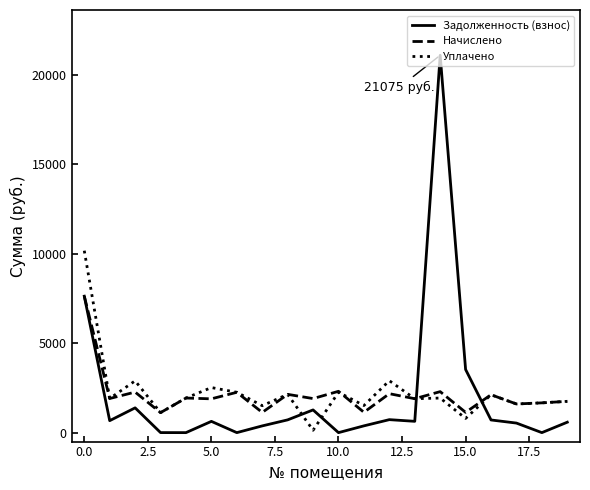

How many values in the Начислено series are below 1906?

10